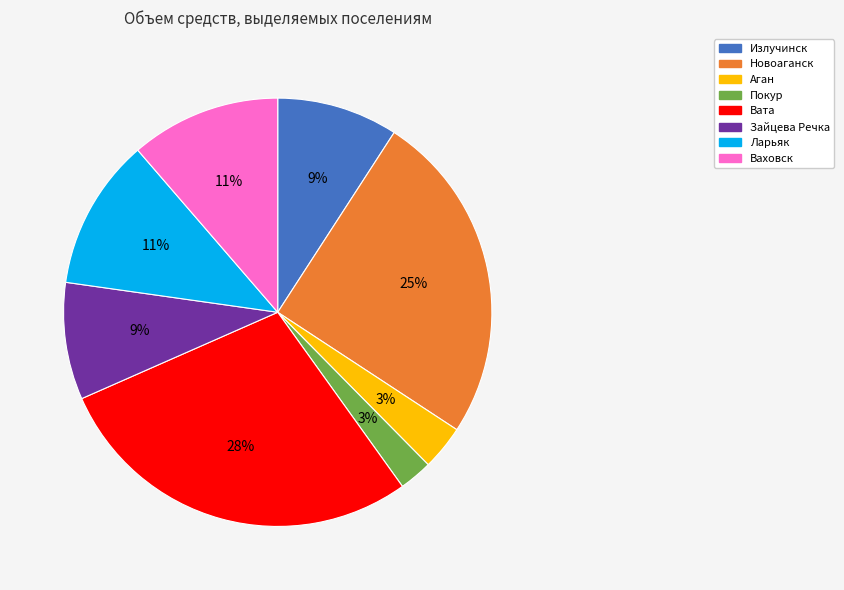

Which has a higher value, Покур or Ларьяк?

Ларьяк